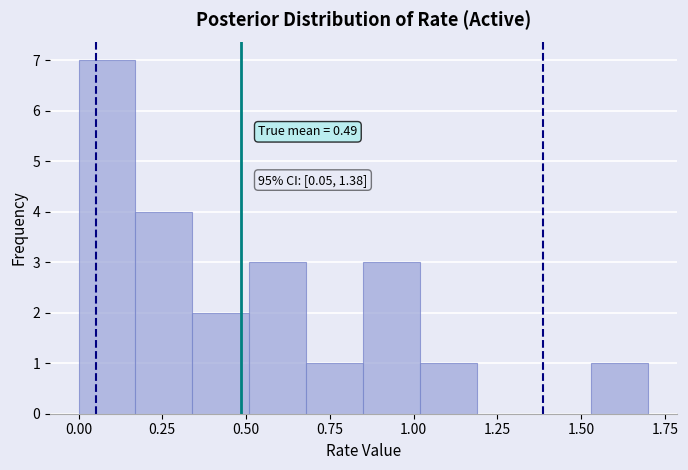

Read against the x-axis, roughly where is the centre of the tallest bar?

0.10